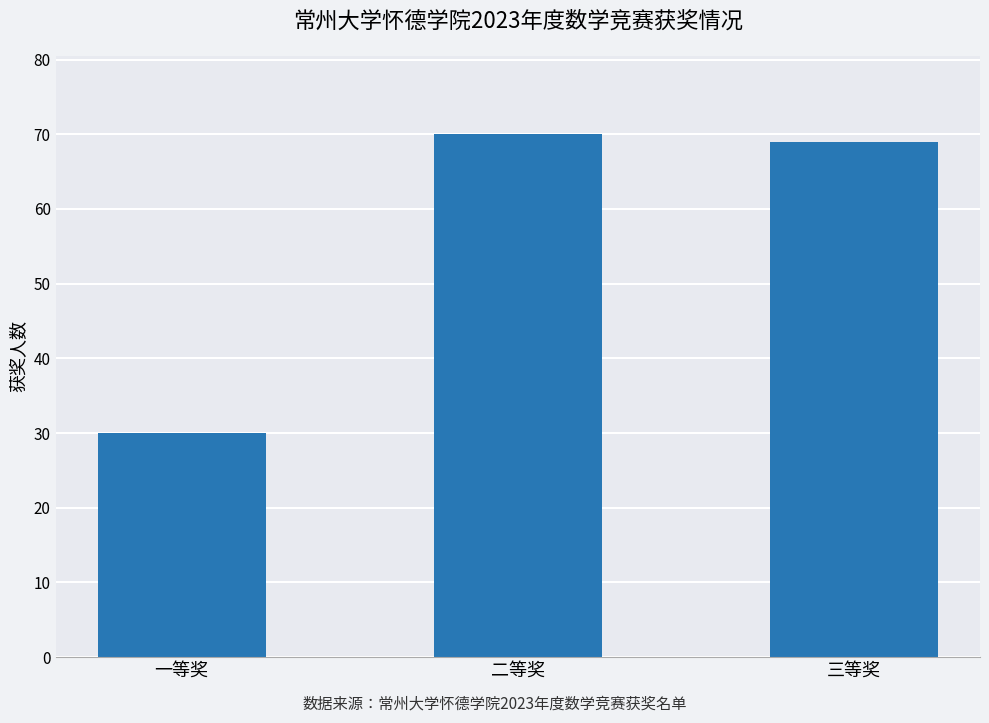

Does the chart contain any negative values?

No